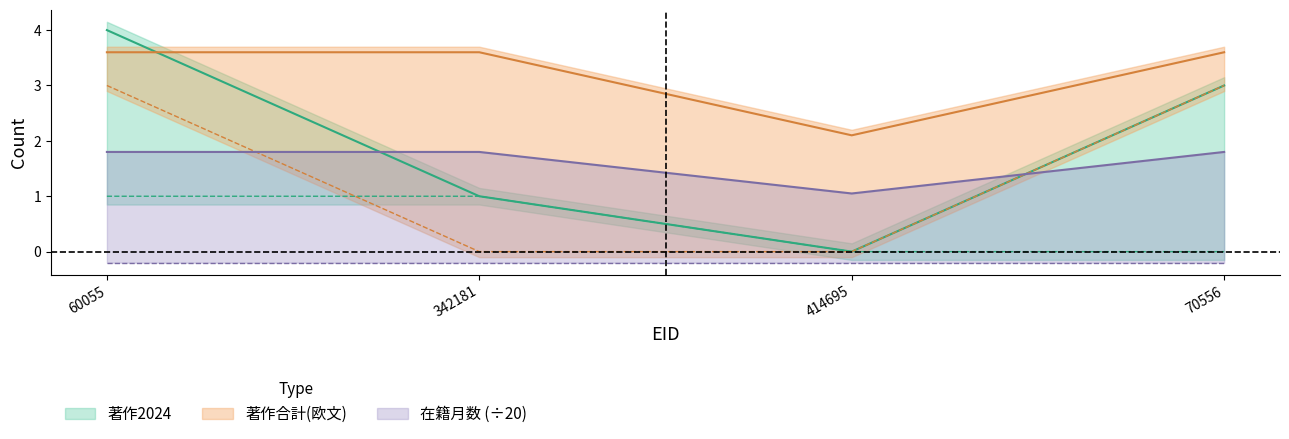

What is the label of the 1st point from the left?

60055